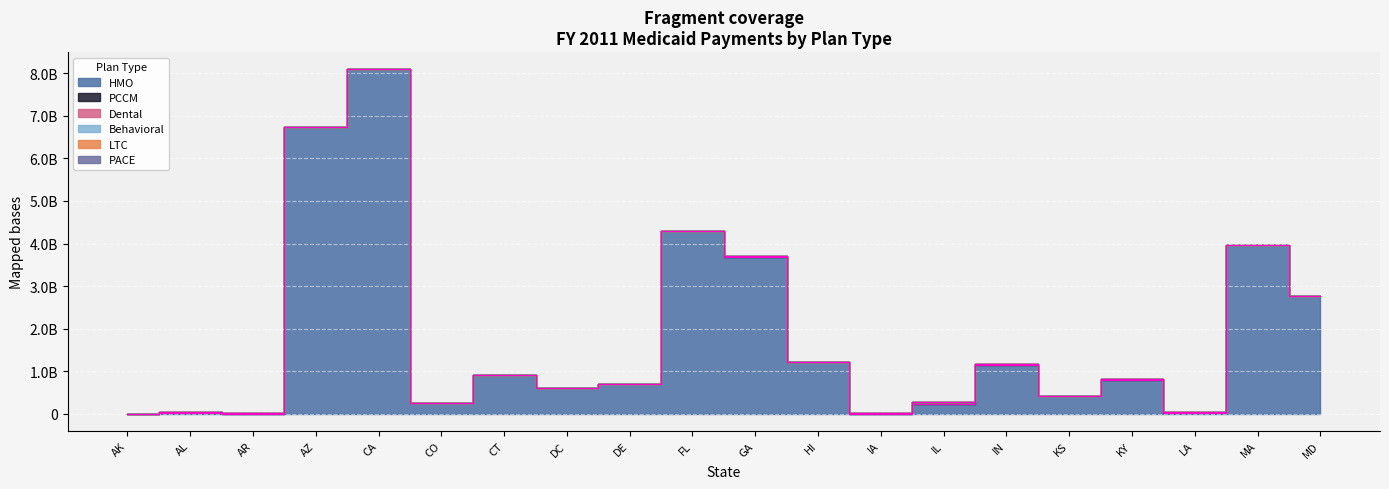

Is the value of PCCM at DC greater than the value of LTC at AZ?

No